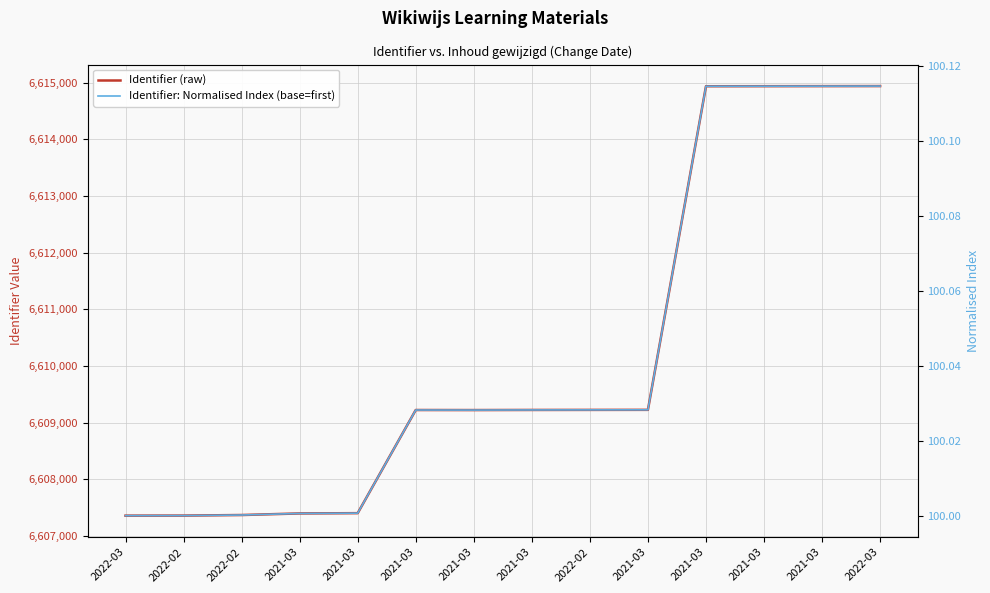

How many values in the Identifier: Normalised Index (base=first) series exceed 100?

13